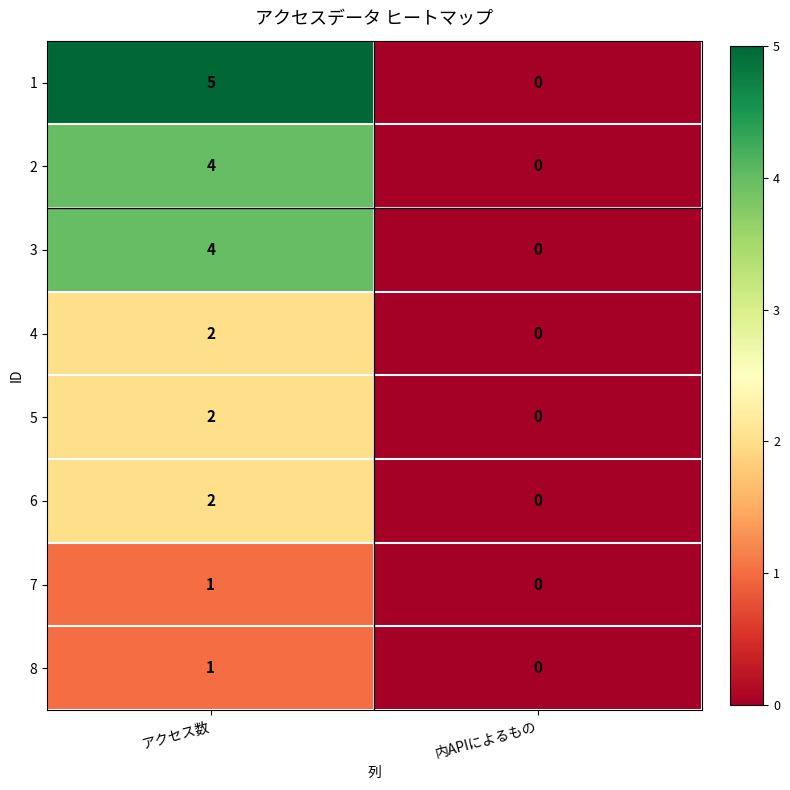

Which category has the lowest value across all series?

内APIによるもの